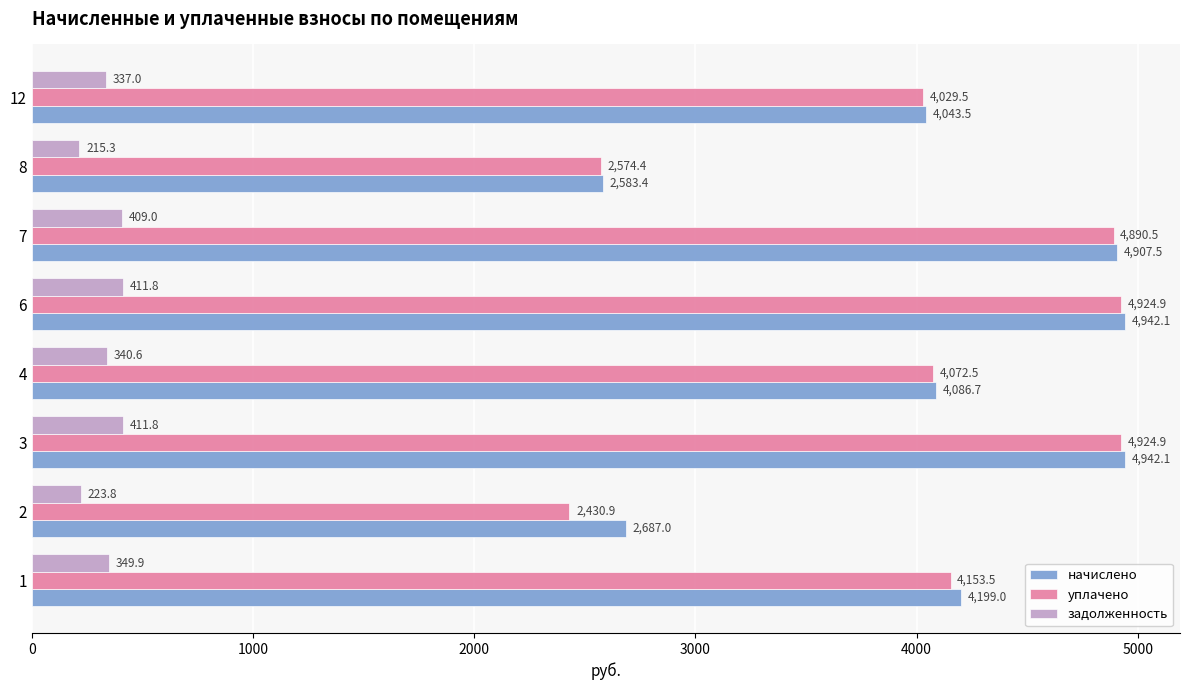

What is the sum of all уплачено values?

32001.1